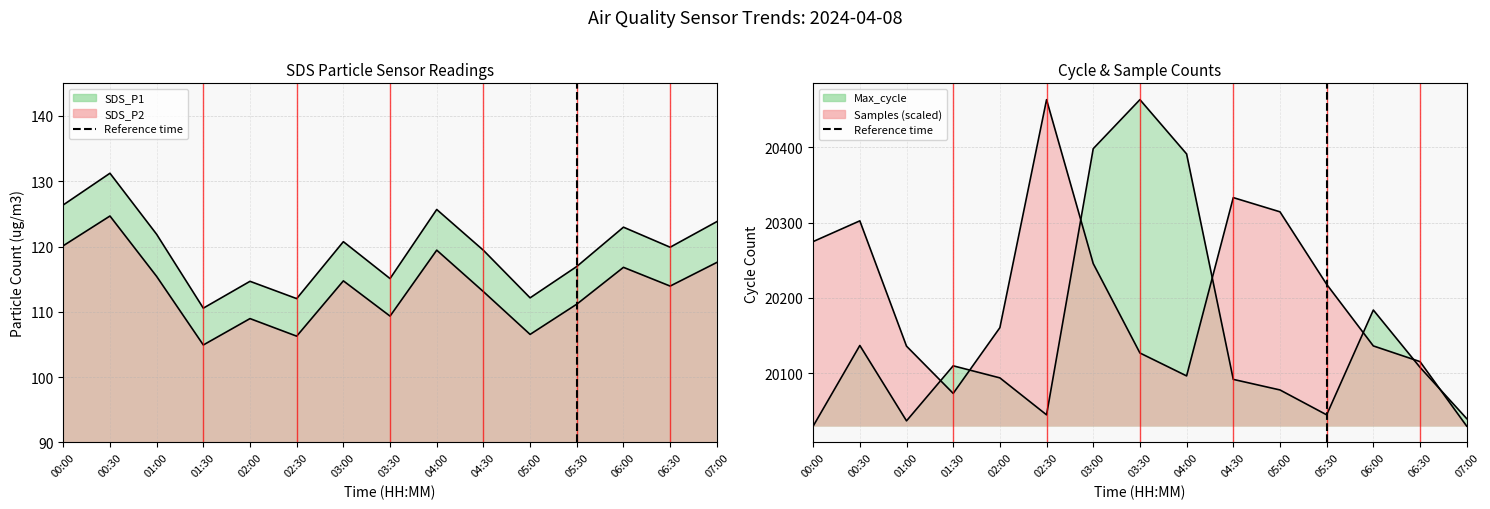

At which label is the value closest to 0?

05:30